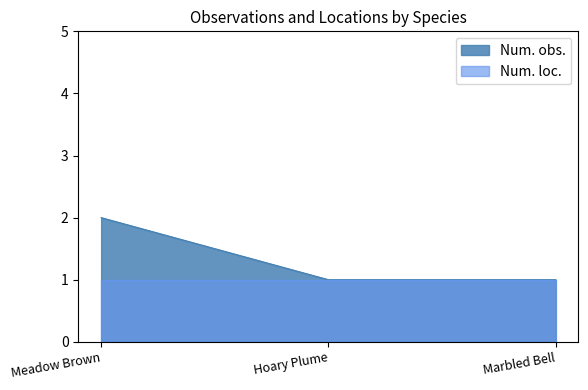

Rank the categories by value from highest to lowest.

Meadow Brown, Hoary Plume, Marbled Bell